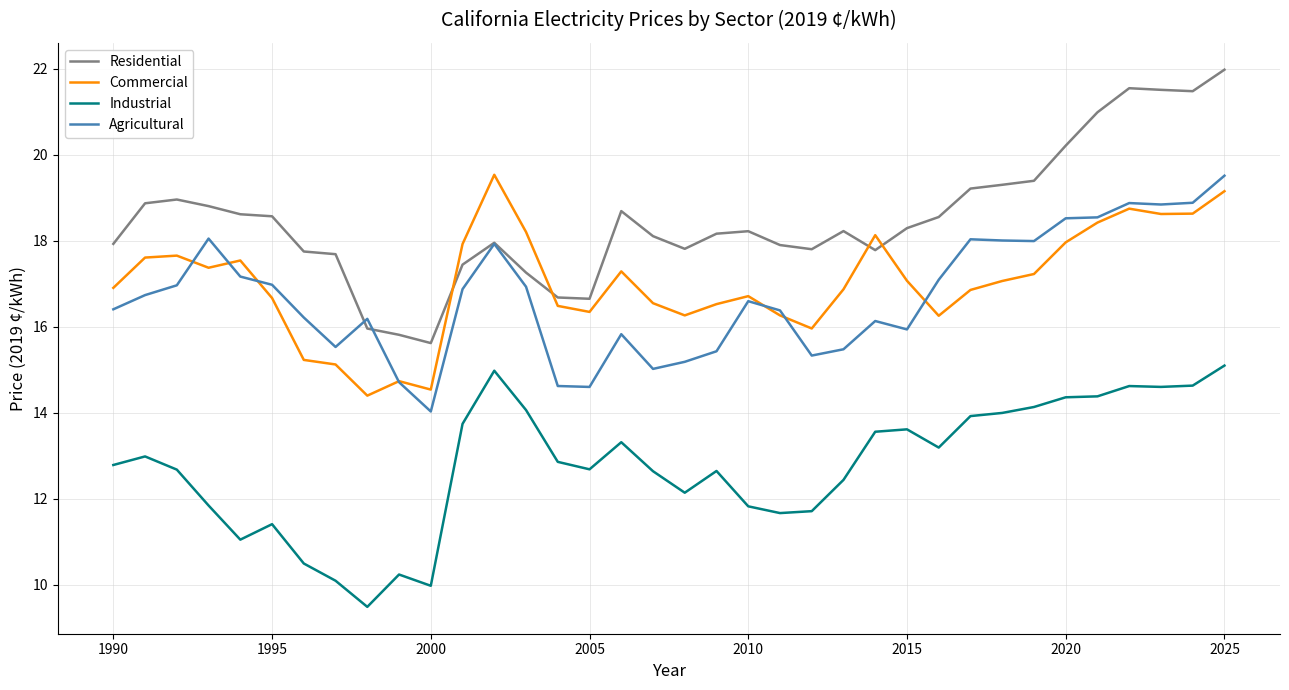

What is the difference between the second highest and second lowest values in the Commercial series?

4.6